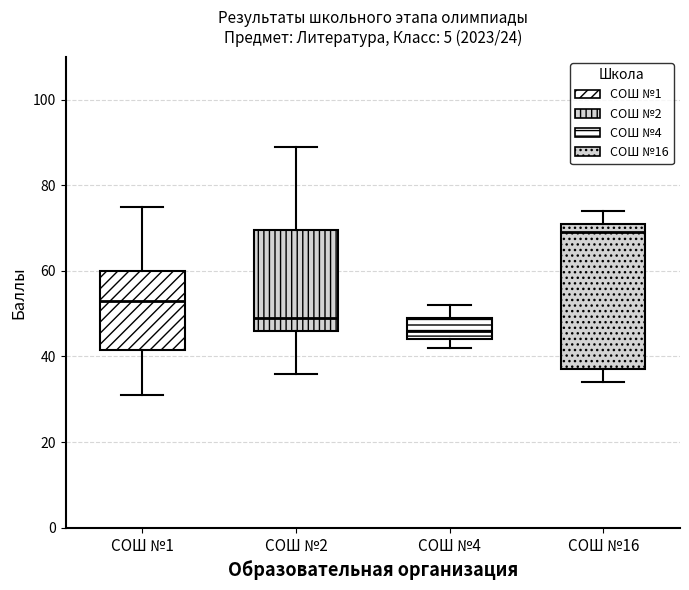

Where does the lower whisker of the box for СОШ №2 end on the y-axis? The values are not printed on the chart, so give them approximately, as read against the axis.

36